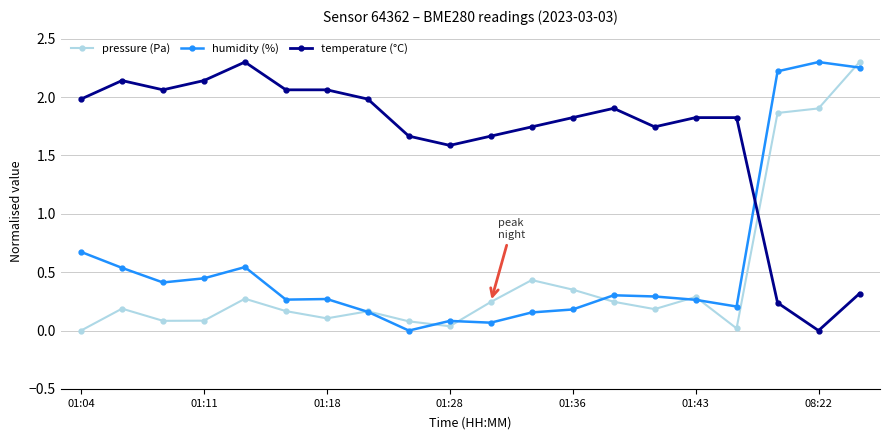

At how many categories does at least one series exceed 1?

20